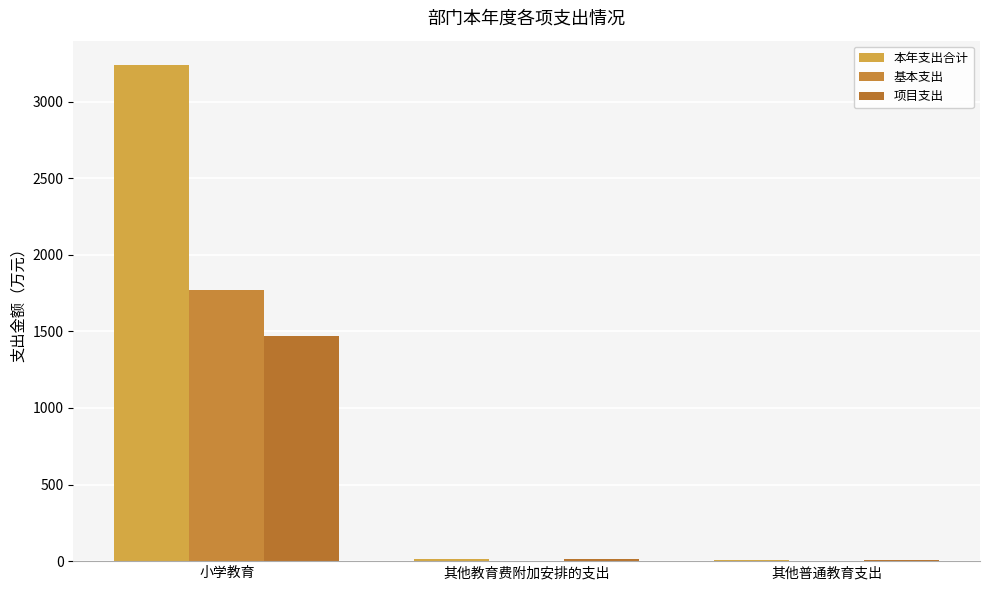

The 项目支出 series shows 5.0 at 其他普通教育支出. True or false?

True